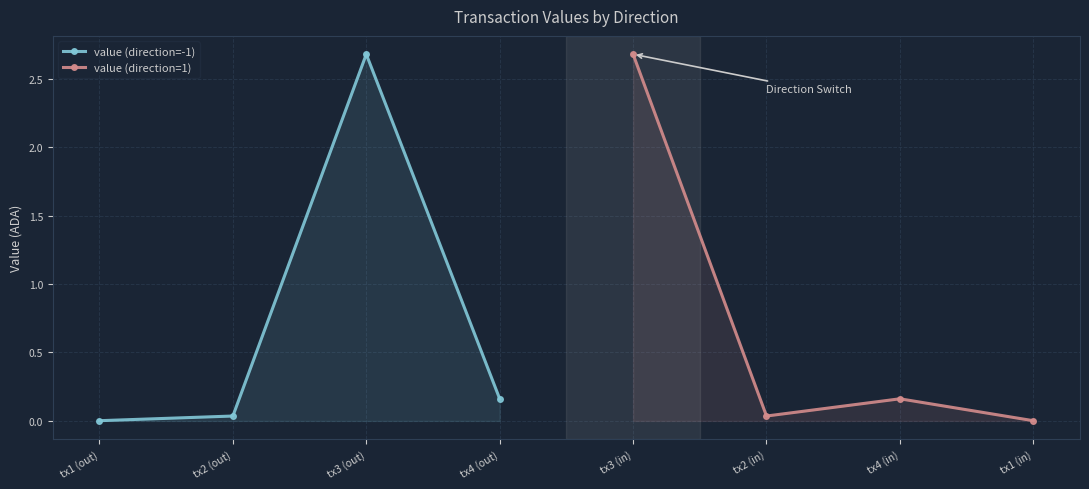

Which category has the highest value in the value (direction=-1) series?

tx3 (out)